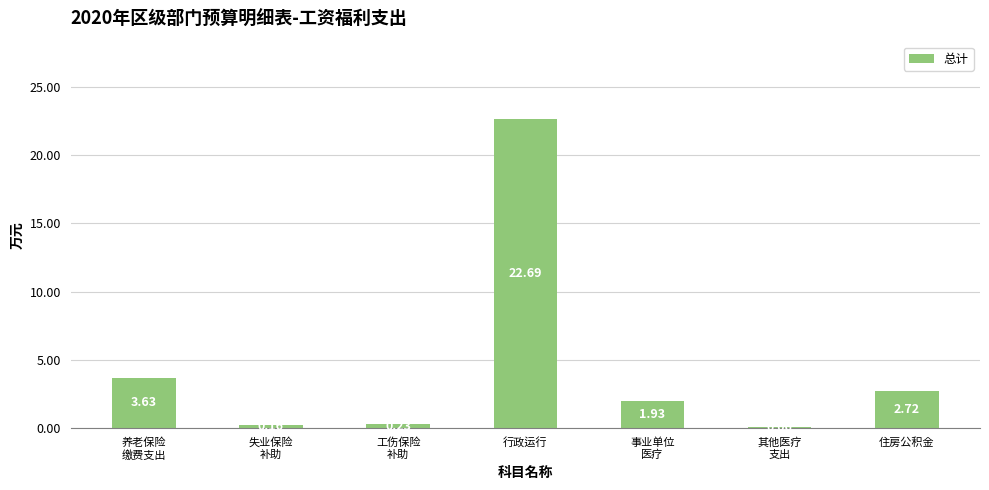

What is the sum of all values?

31.4